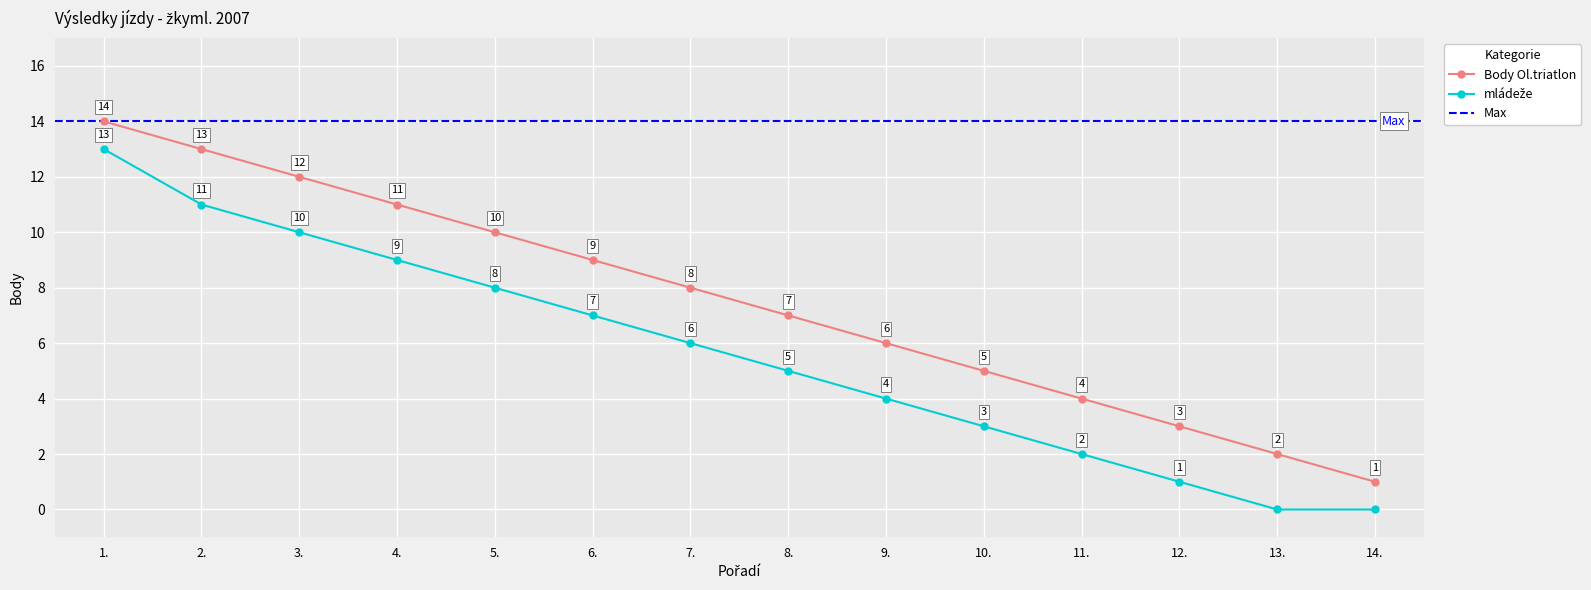

What is the sum of all Body Ol.triatlon values?

105